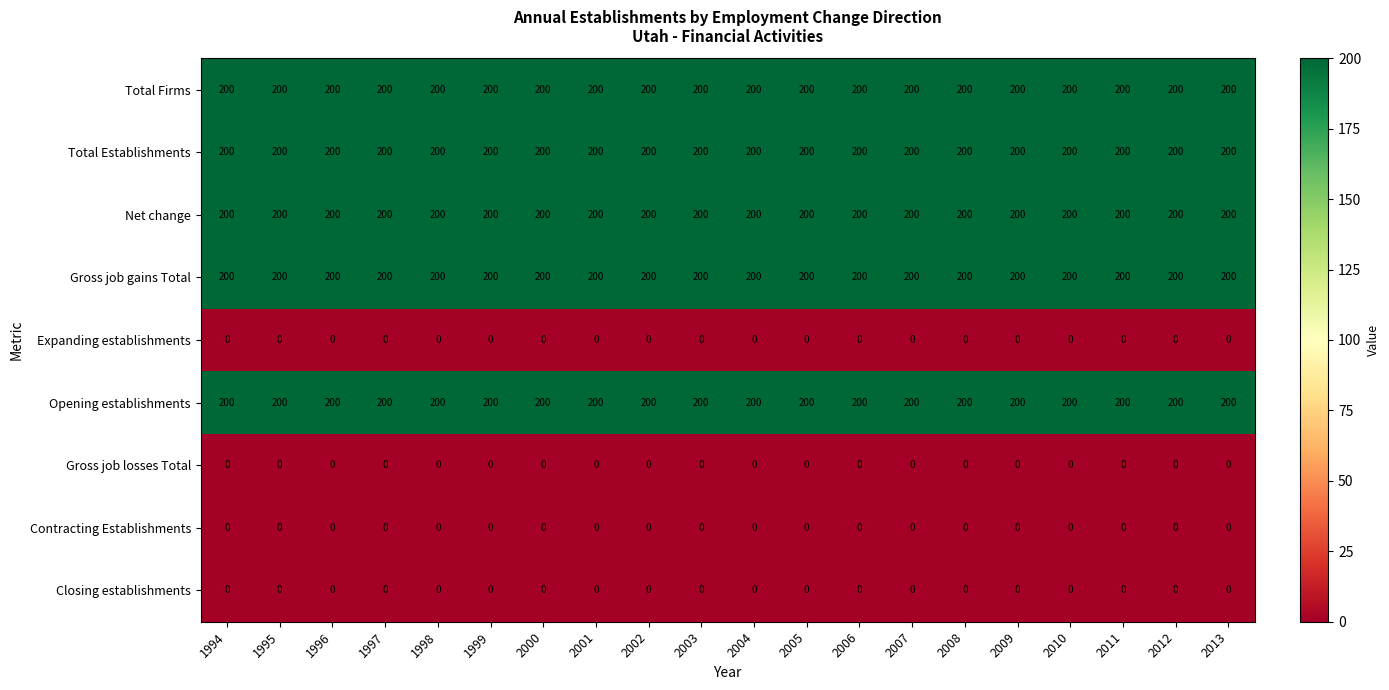

What is the total value across all series at 2004?

1000